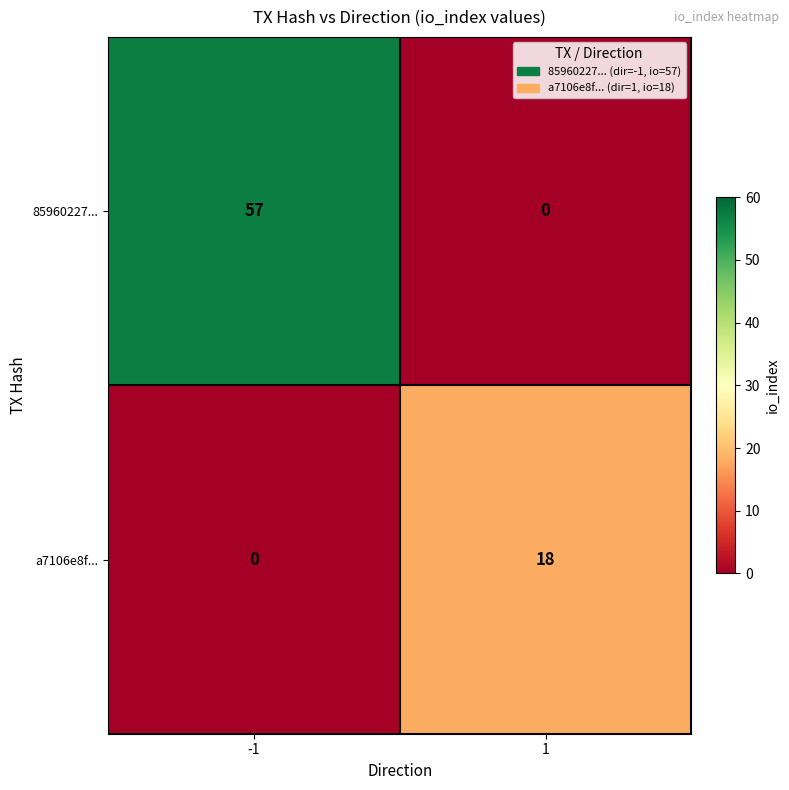

At which category is the sum across all series the highest?

-1